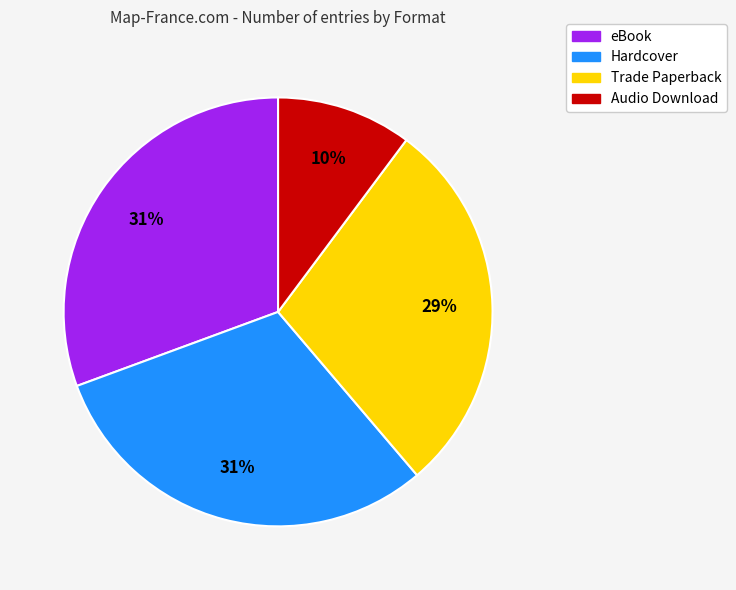

How many slices are in this pie chart?

4